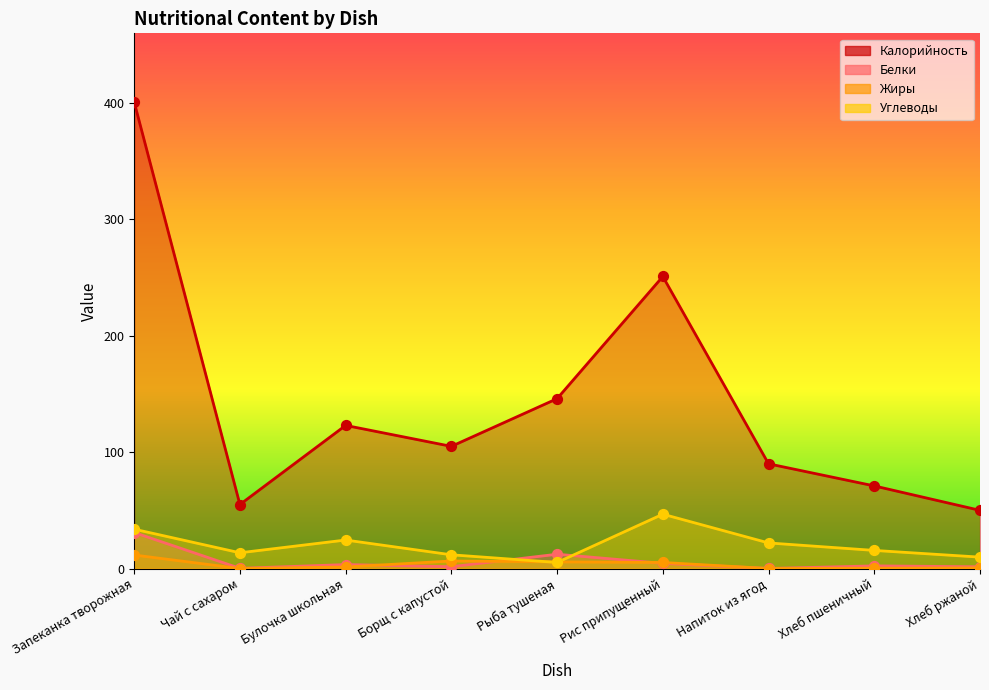

Which series reaches the minimum Y coordinate?

Жиры